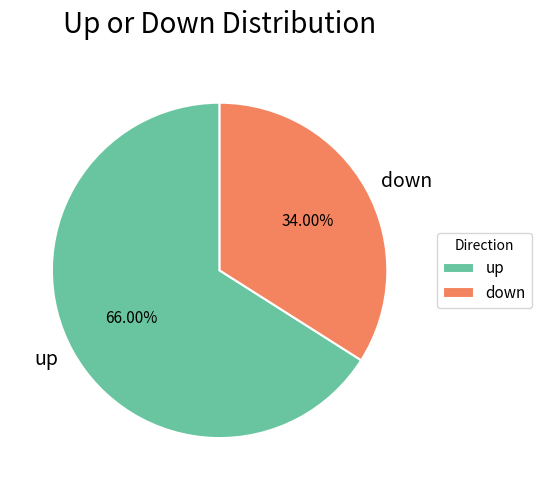

To the nearest percent, what is the difference between the up and down slice percentages?

32%